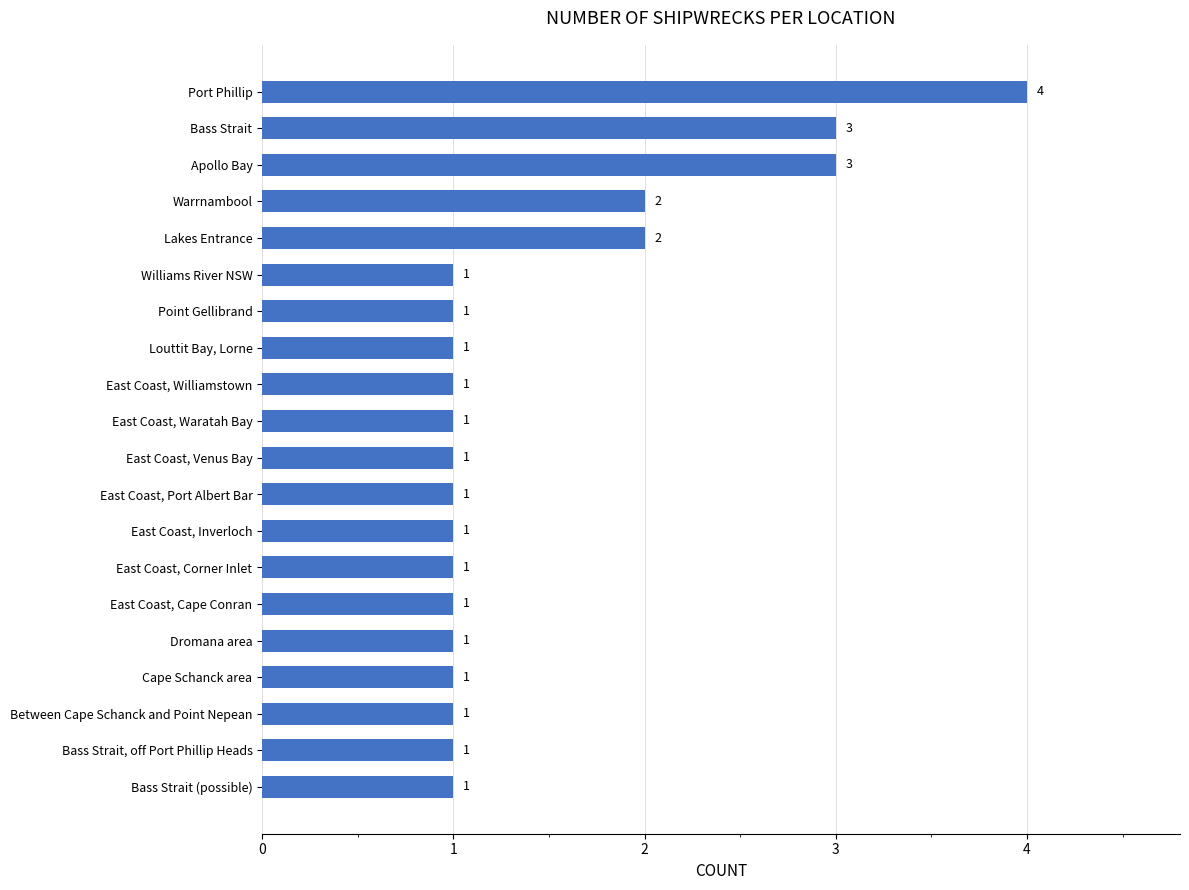

How many bars are there in total?

20